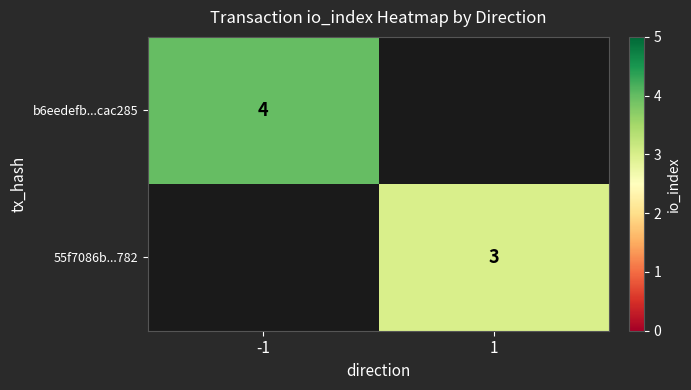

Is it true that 55f7086b...782 equals 1.7 at 1?

False